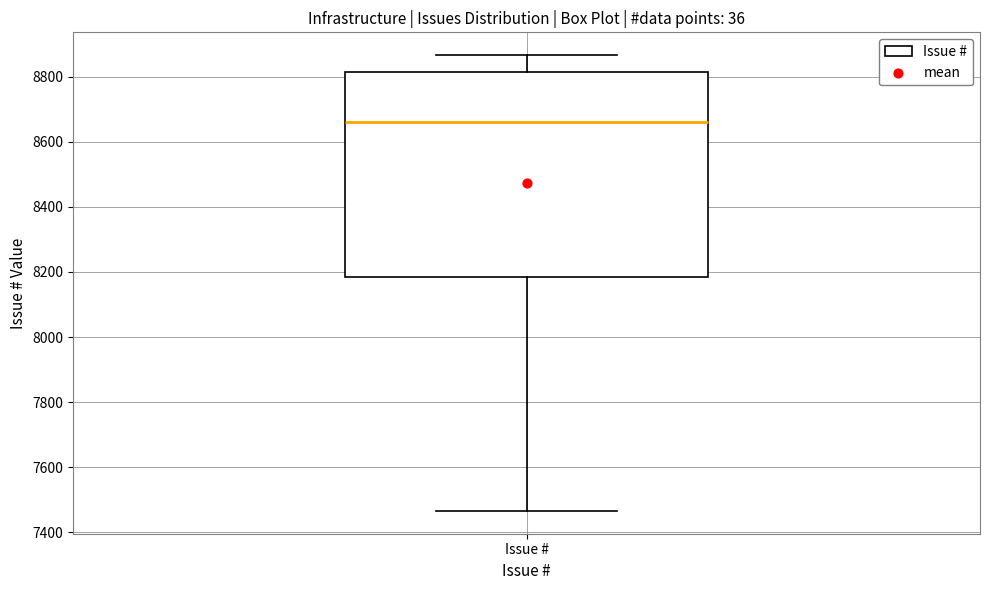

Where is the lower edge of the box for Issue # on the y-axis? The values are not printed on the chart, so give them approximately, as read against the axis.

8180